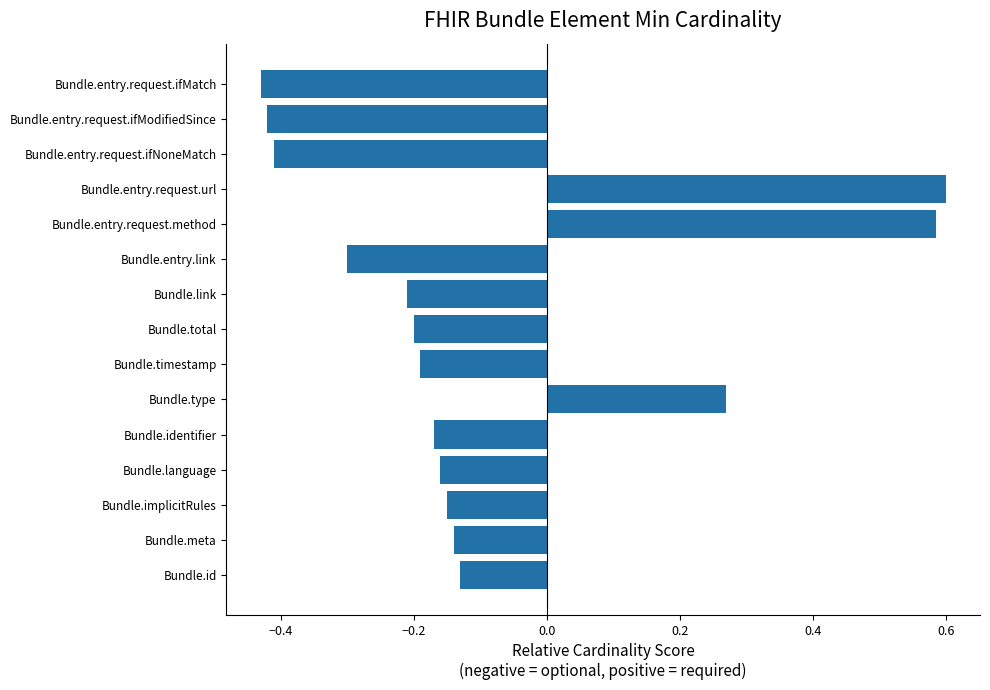

The chart shows a value of -0.4 at Bundle.entry.request.ifMatch. True or false?

True